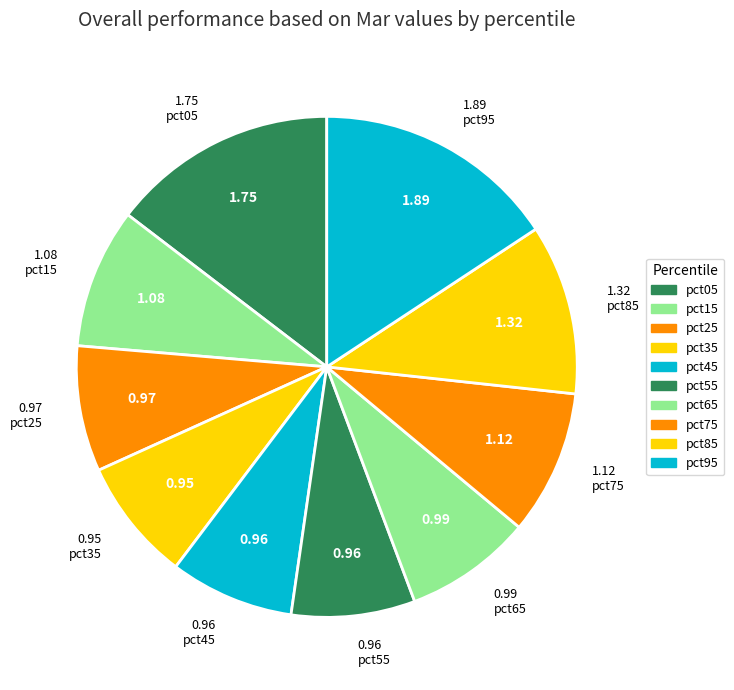

Which category has the biggest portion of the pie?

pct95